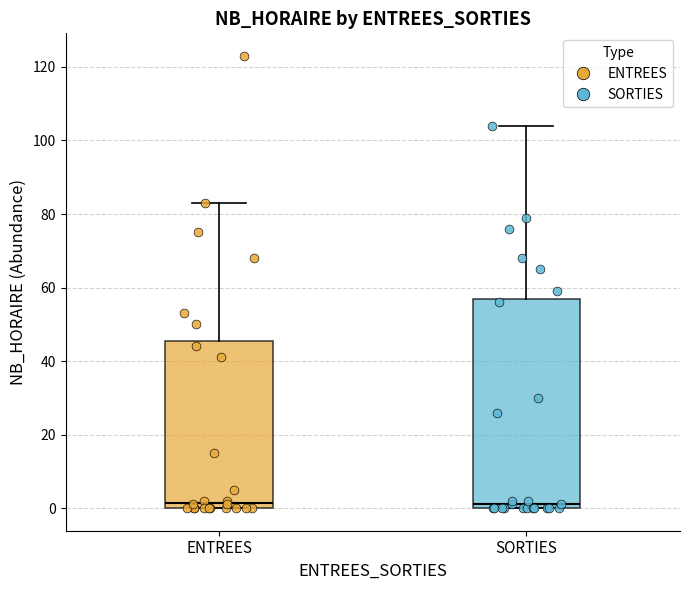

Reading left to right, transcribe this box plot: for each box, give where its median line is, the range the box spans, and where its two whiskers end, as read against the y-axis. The values are not printed on the chart, so give them approximately, as read against the axis.

ENTREES: median 2, box 0 to 46, whiskers 0 to 84
SORTIES: median 2, box 0 to 56, whiskers 0 to 104